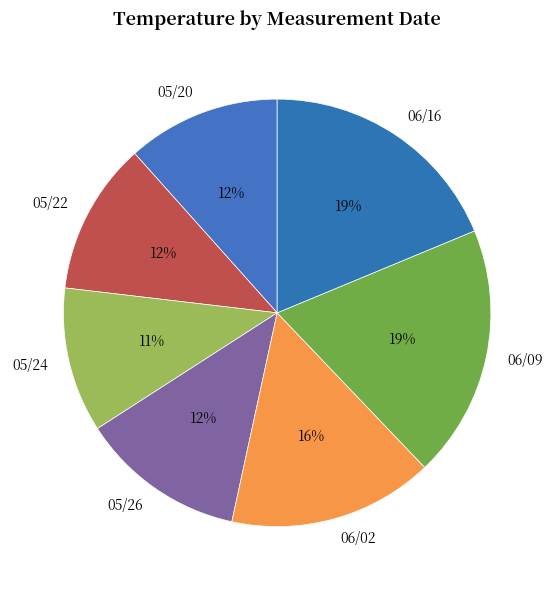

To the nearest percent, what is the average slice percentage?

14%